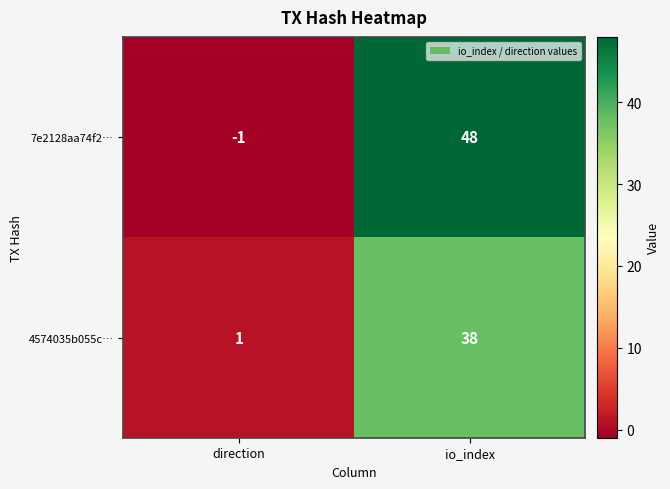

At direction, list the series in order from smallest to largest.

7e2128aa74f2…, 4574035b055c…